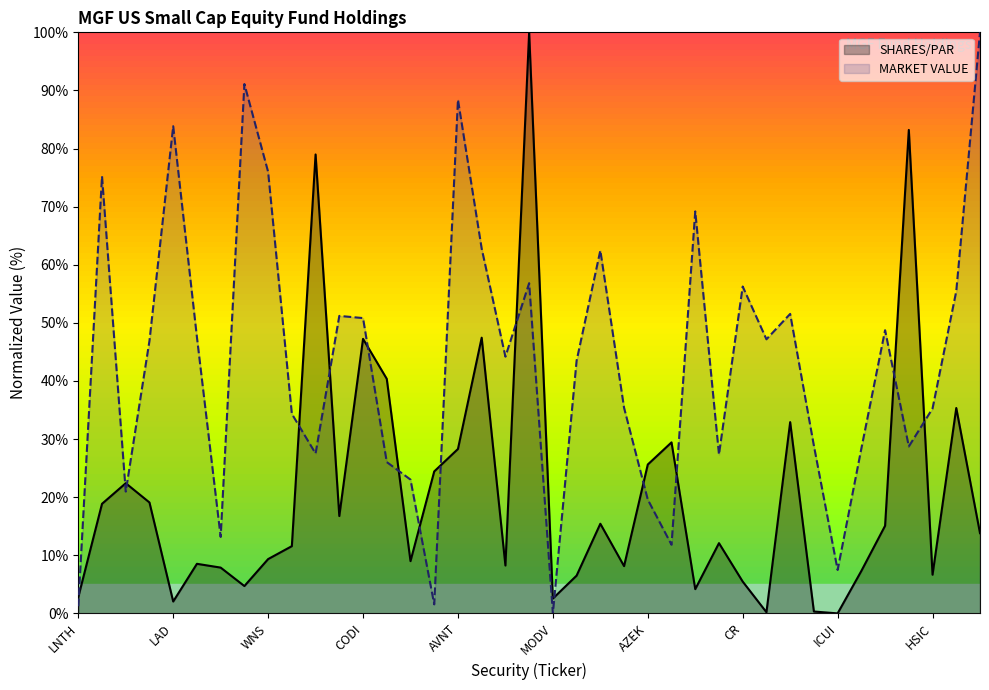

Reading left to right, transcribe all the data shown in this chart.

SHARES/PAR: 2.8	18.9	22.4	19.1	2.0	8.5	7.9	4.7	9.3	11.6	79.0	16.8	47.2	40.4	9.0	24.4	28.3	47.4	8.2	100.0	2.6	6.5	15.4	8.1	25.6	29.4	4.2	12.1	5.5	0.2	32.9	0.3	0.0	7.3	15.1	83.2	6.7	35.3	13.8
MARKET VALUE: 1.2	75.2	21.0	46.9	83.8	47.5	13.2	91.1	76.0	34.3	27.5	51.2	50.8	26.0	23.0	1.6	88.4	62.8	44.2	56.8	0.0	43.5	62.5	35.4	19.6	11.8	69.2	27.3	56.3	47.2	51.5	28.9	7.5	28.4	48.7	28.7	35.3	55.5	100.0